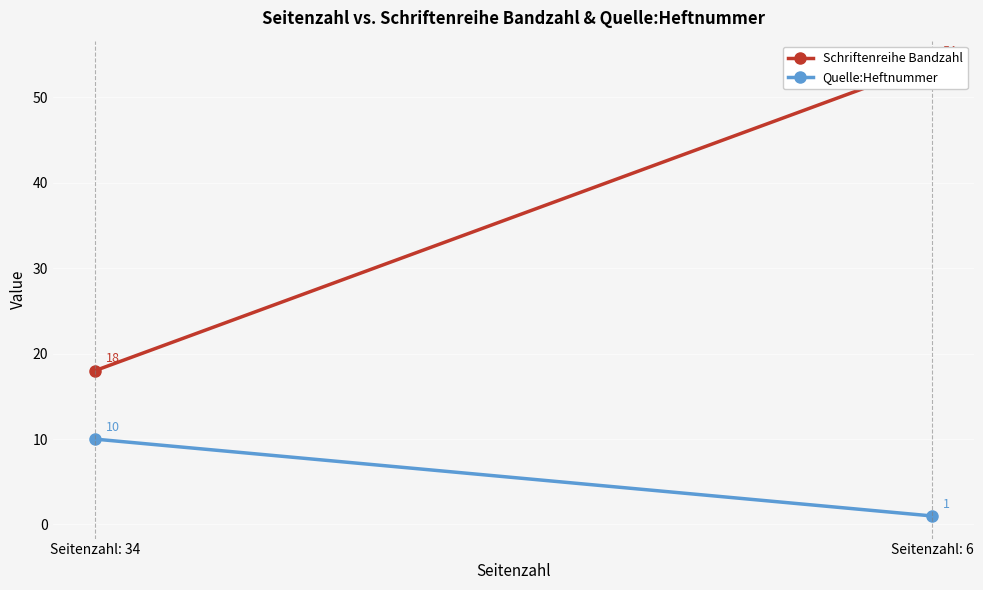

Reading left to right, what are all the values shown in this chart?

Schriftenreihe Bandzahl: Seitenzahl: 34=18	Seitenzahl: 6=54
Quelle:Heftnummer: Seitenzahl: 34=10	Seitenzahl: 6=1